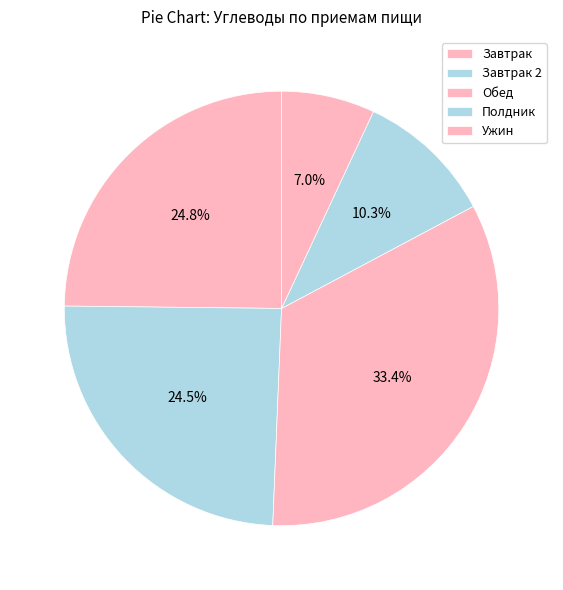

Count the number of slices in the pie.

5